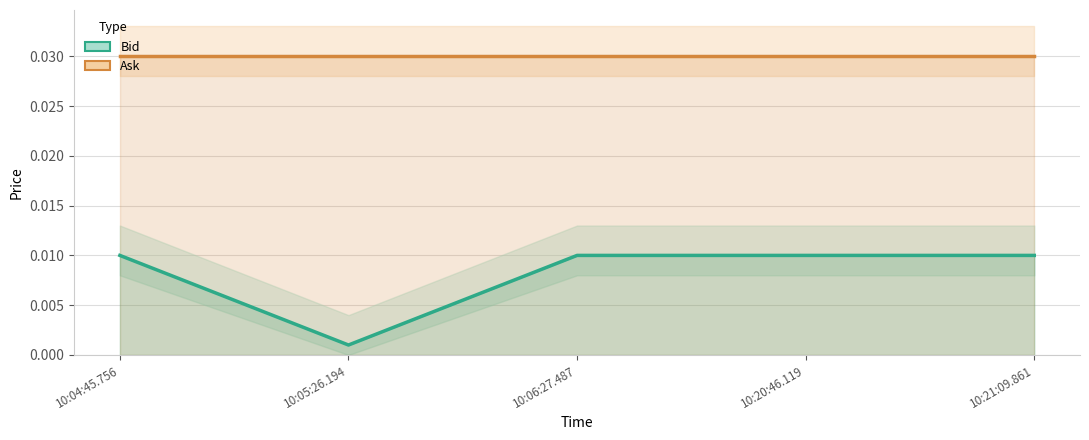

True or false: Bid has more than 1 points higher than both neighbors.

False